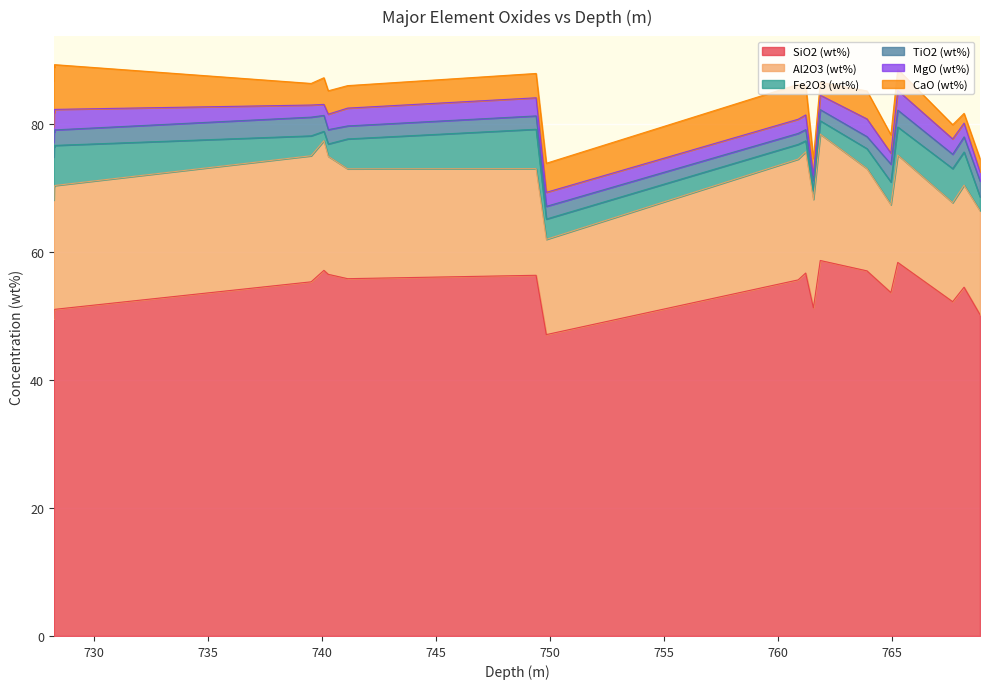

What is the maximum value for SiO2 (wt%)?

58.6